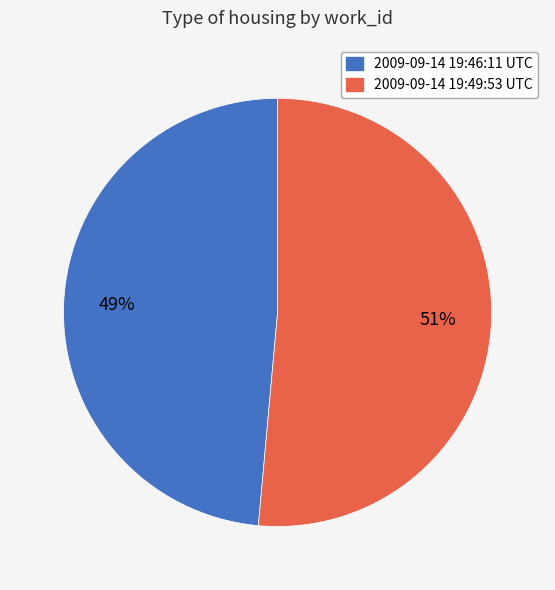

Combined, do 2009-09-14 19:49:53 UTC and 2009-09-14 19:46:11 UTC account for over 50%?

Yes